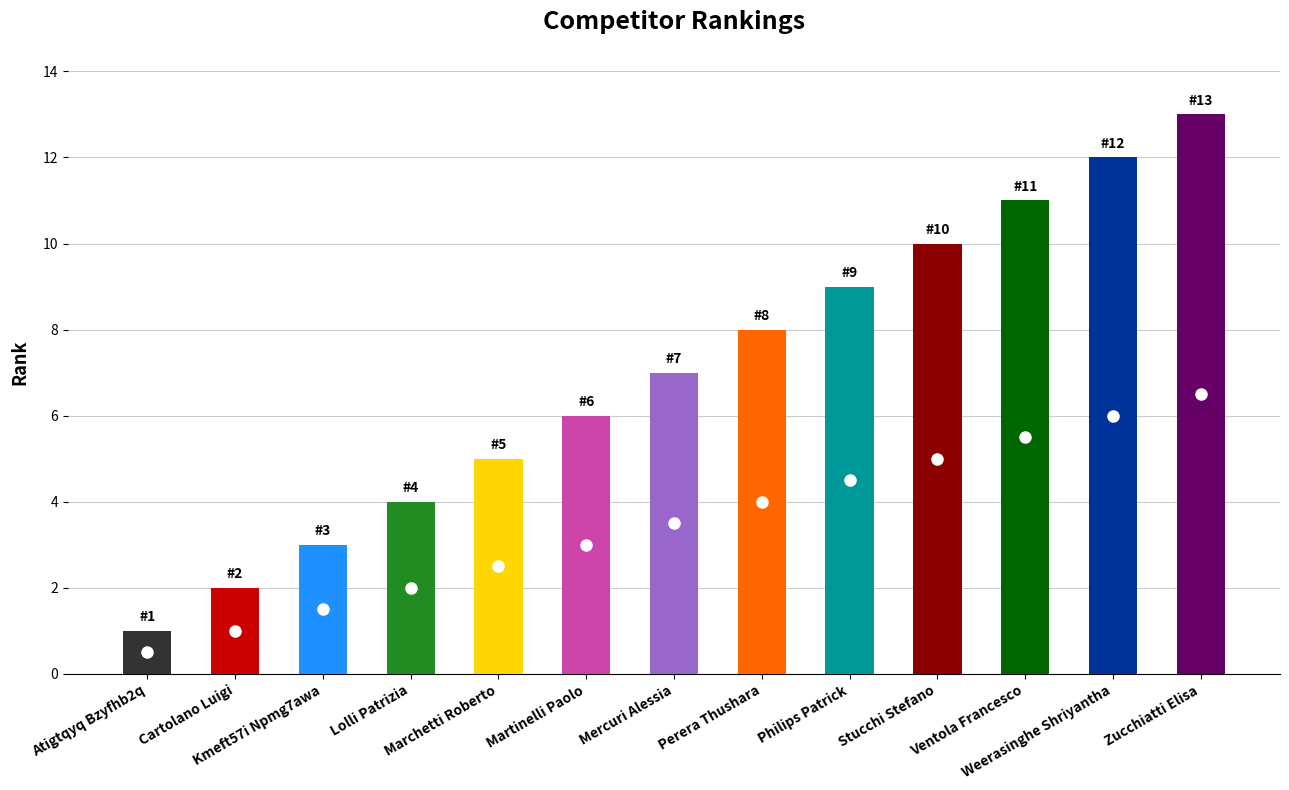

Rank the categories by value from lowest to highest.

Atigtqyq Bzyfhb2q, Cartolano Luigi, Kmeft57i Npmg7awa, Lolli Patrizia, Marchetti Roberto, Martinelli Paolo, Mercuri Alessia, Perera Thushara, Philips Patrick, Stucchi Stefano, Ventola Francesco, Weerasinghe Shriyantha, Zucchiatti Elisa